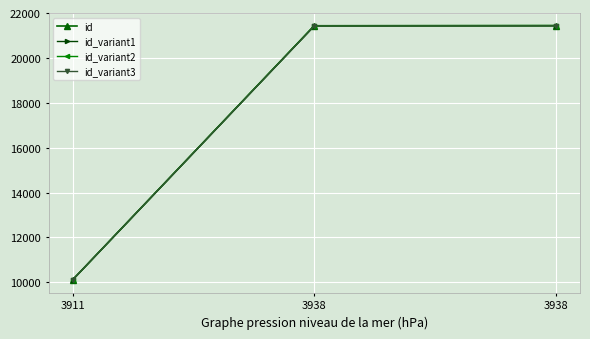

What is the maximum value shown in the chart?

21441.1